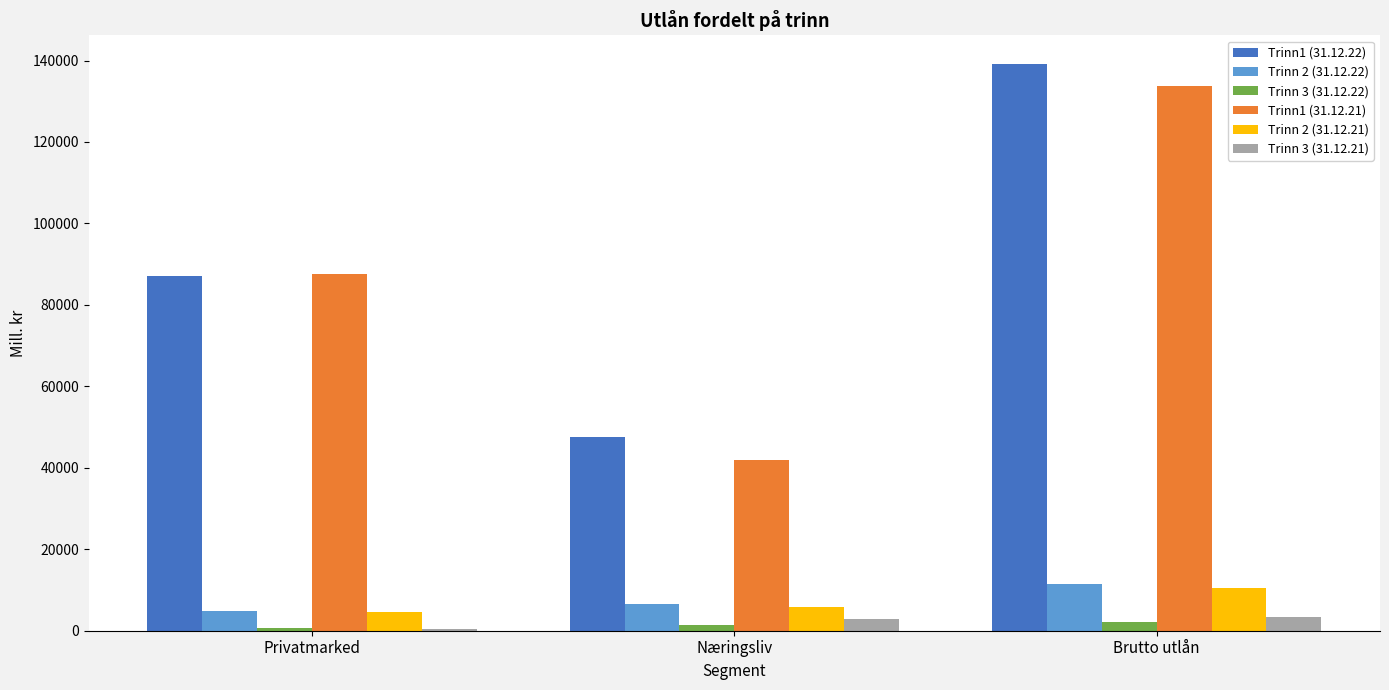

What is the value of the Trinn 2 (31.12.22) bar at the 1st from the left?

4901